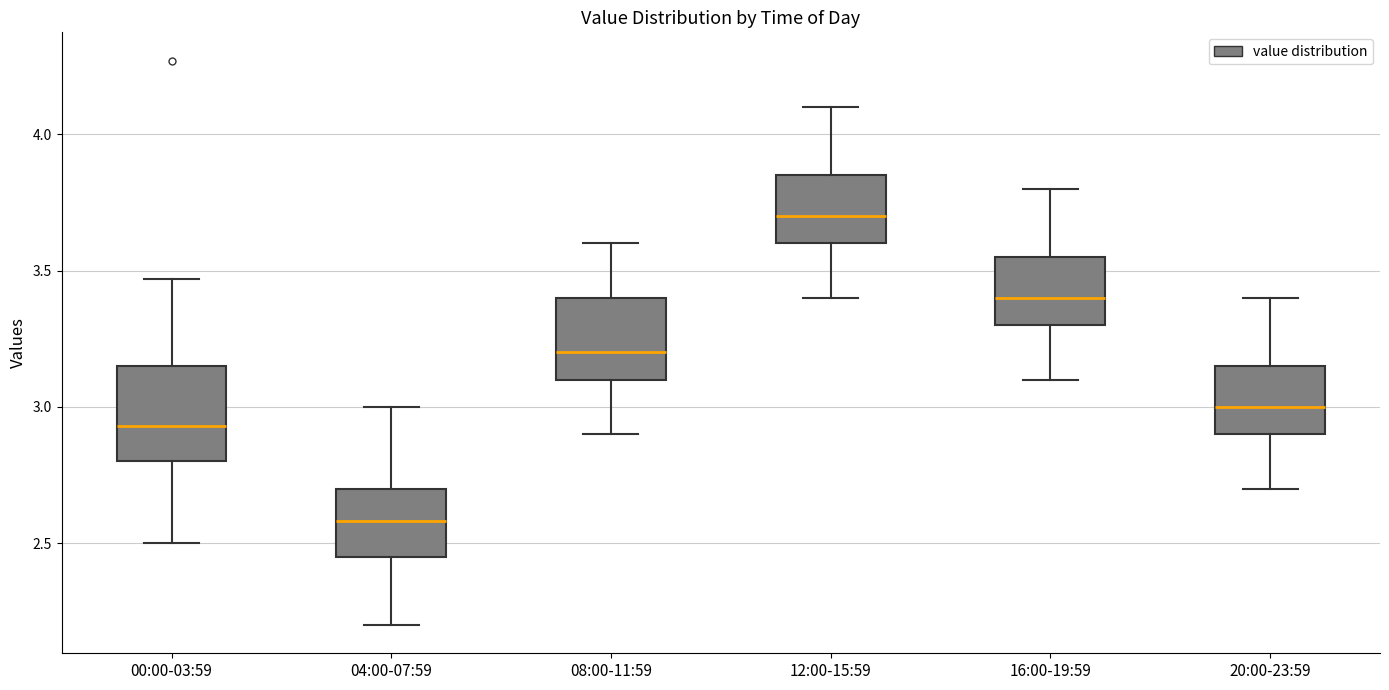

Where does the lower whisker of the box for 00:00-03:59 end on the y-axis? The values are not printed on the chart, so give them approximately, as read against the axis.

2.50